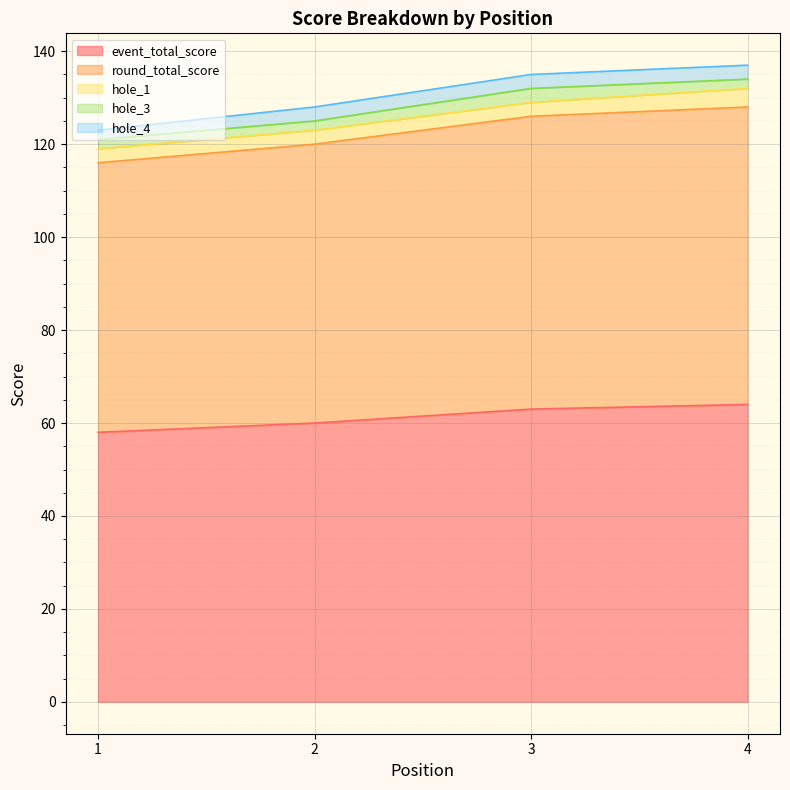

Which series has the largest total across all categories?

event_total_score